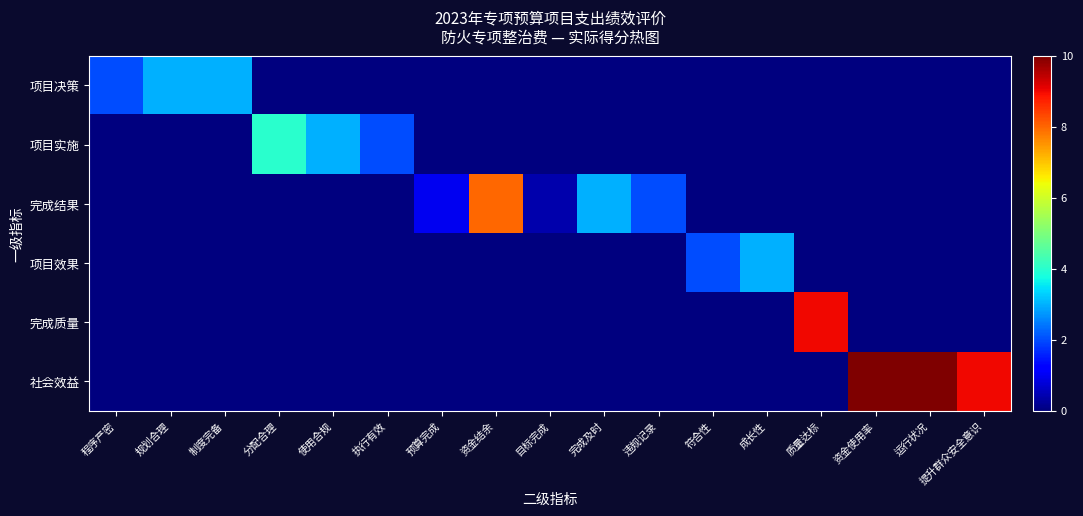

Rank the series at 提升群众安全意识 from lowest to highest value.

项目决策, 项目实施, 完成结果, 项目效果, 完成质量, 社会效益